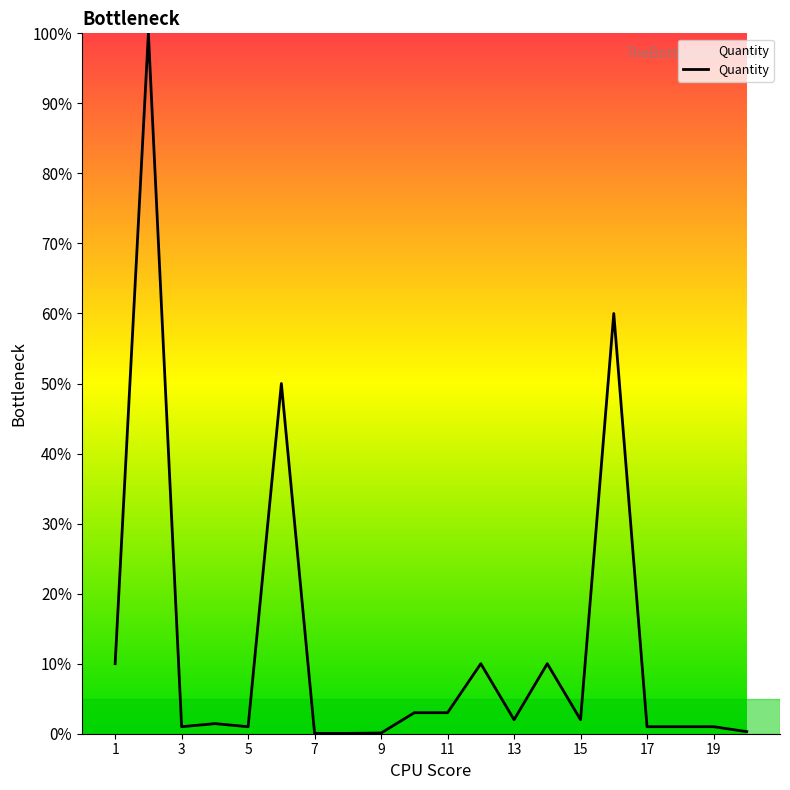

Does the chart have visible grid lines?

No